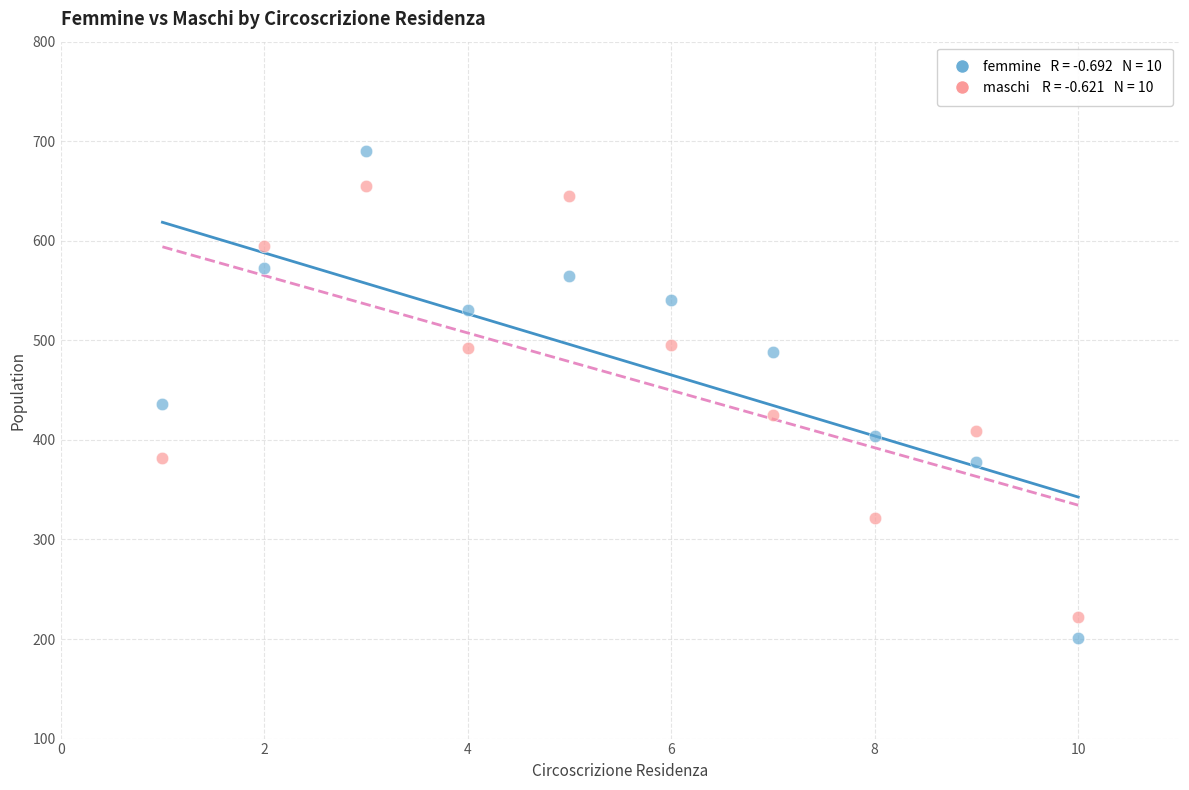

Across all data points, what is the range of Y values (max minus min)?

489